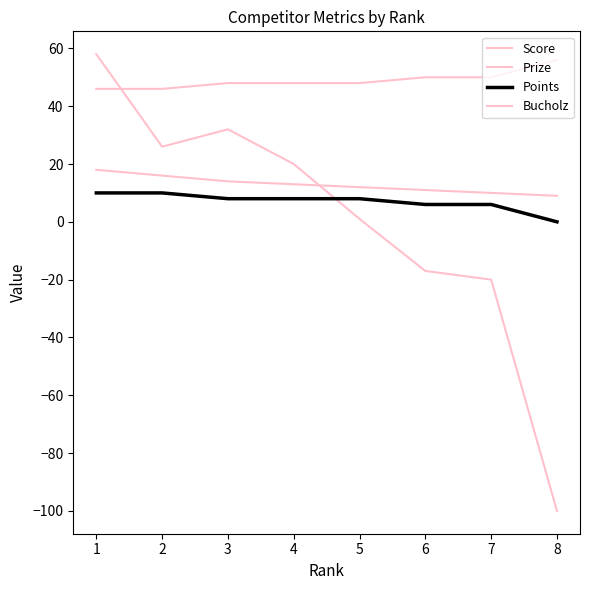

How many lines are shown in the chart?

4